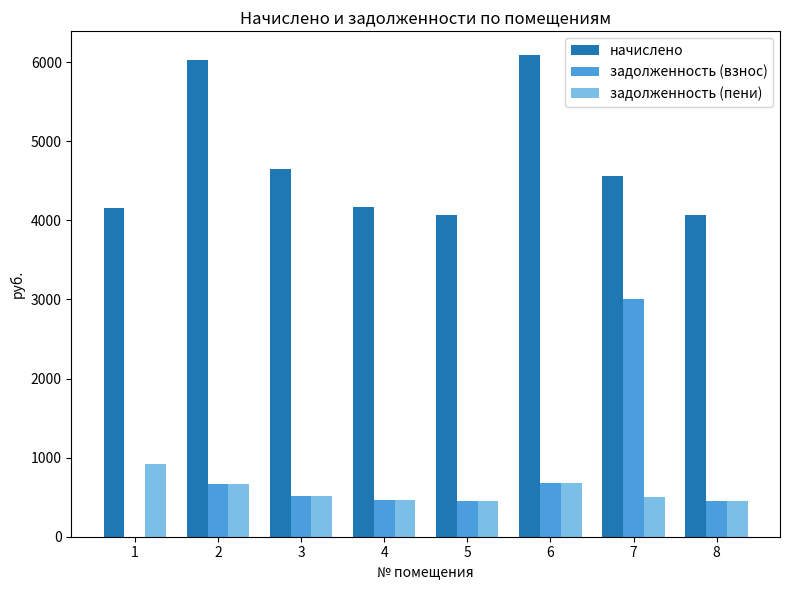

At which category is the sum across all series the highest?

7